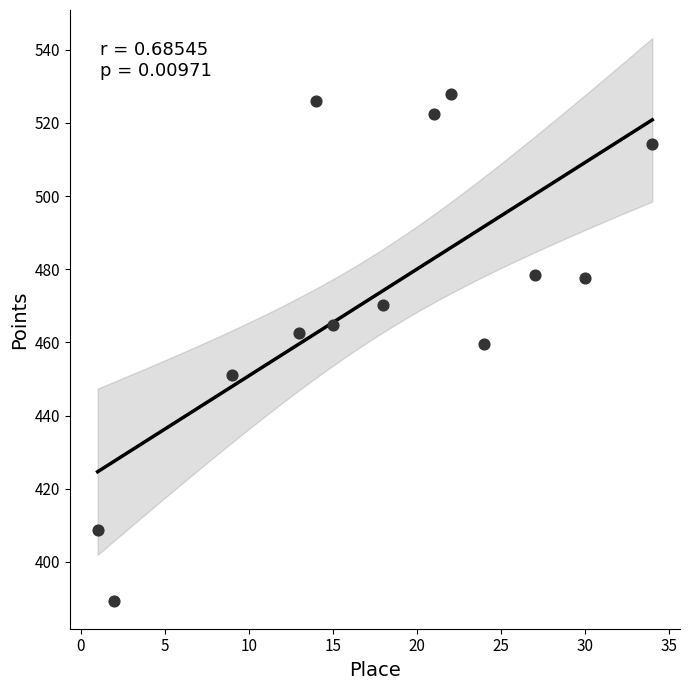

What is the range of Y values (max minus min)?

138.4